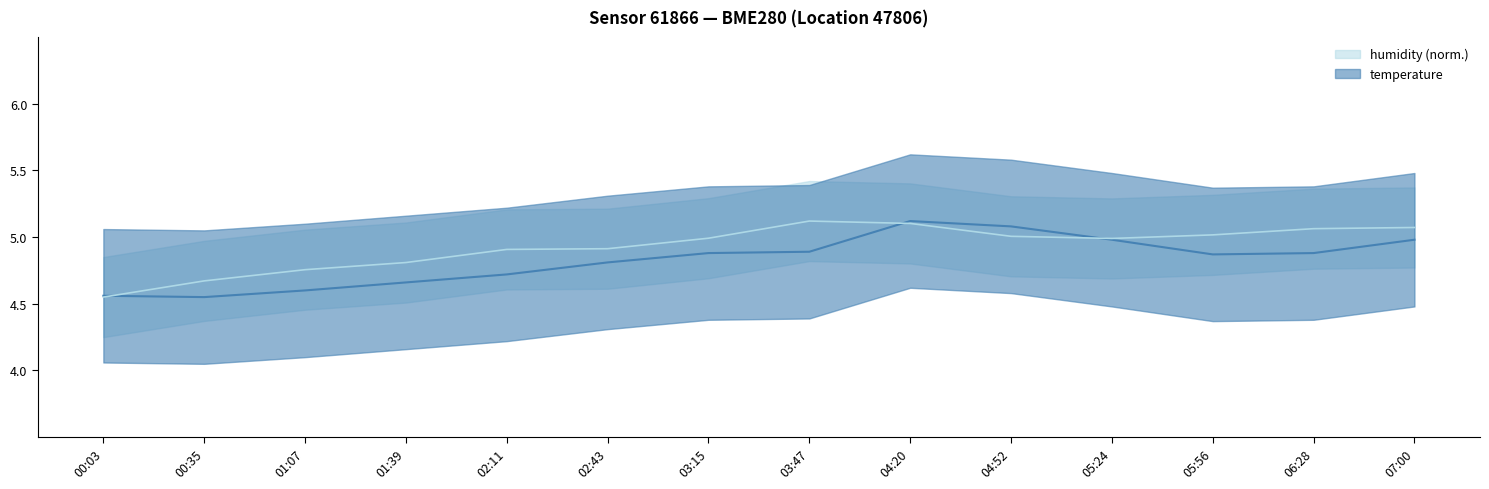

List the series in order of their peak value, highest first.

temperature, humidity